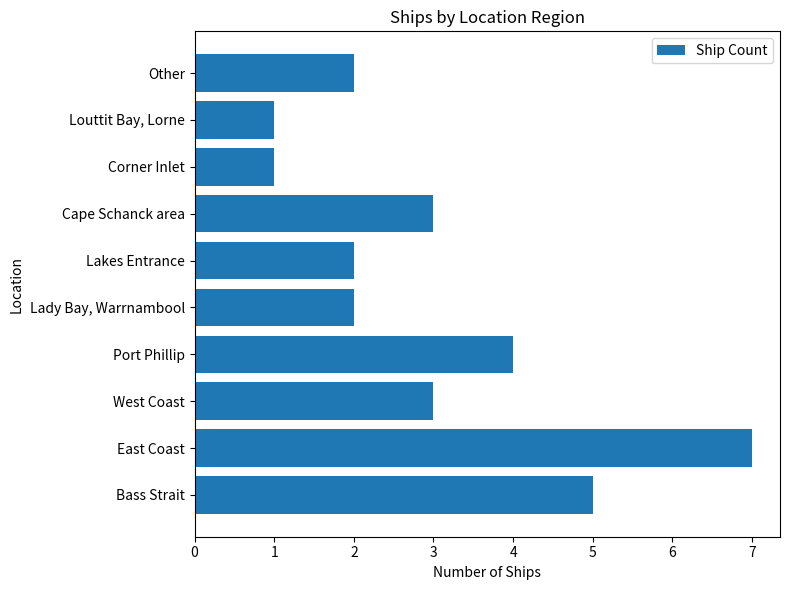

What is the average value?

3